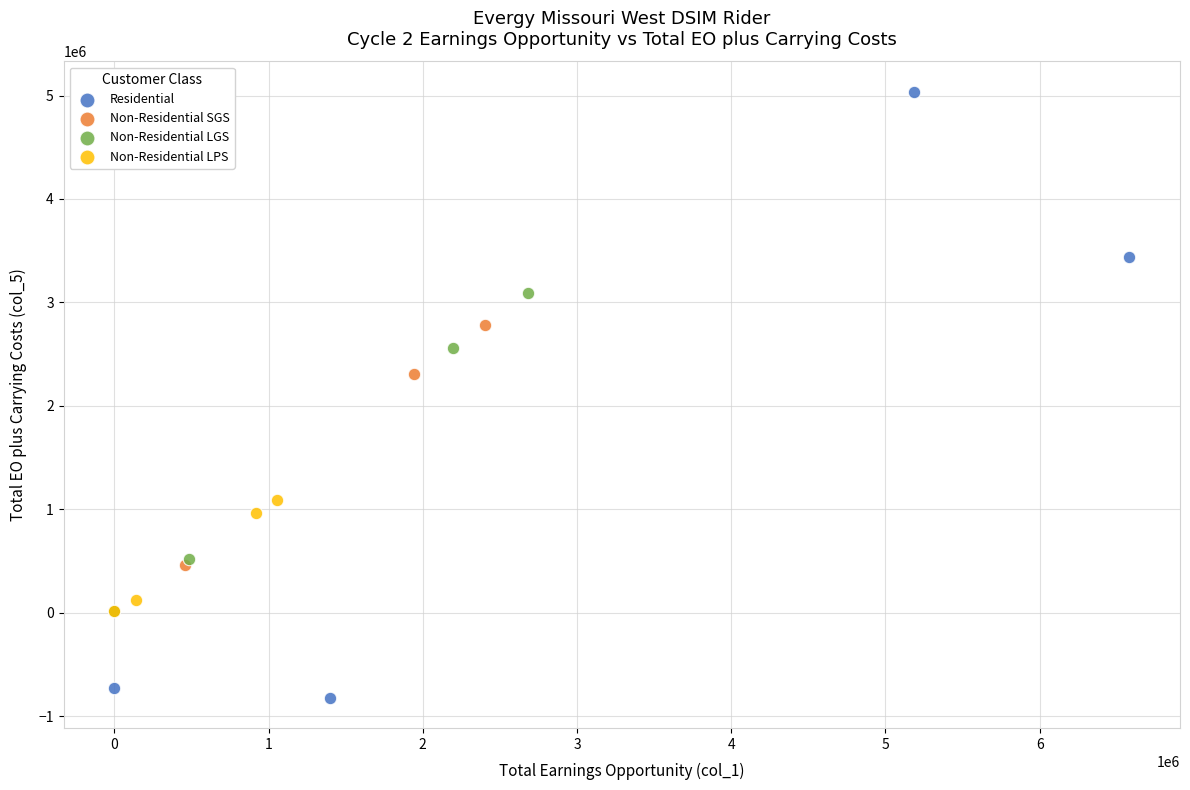

Which series has the widest spread of Y values?

Residential